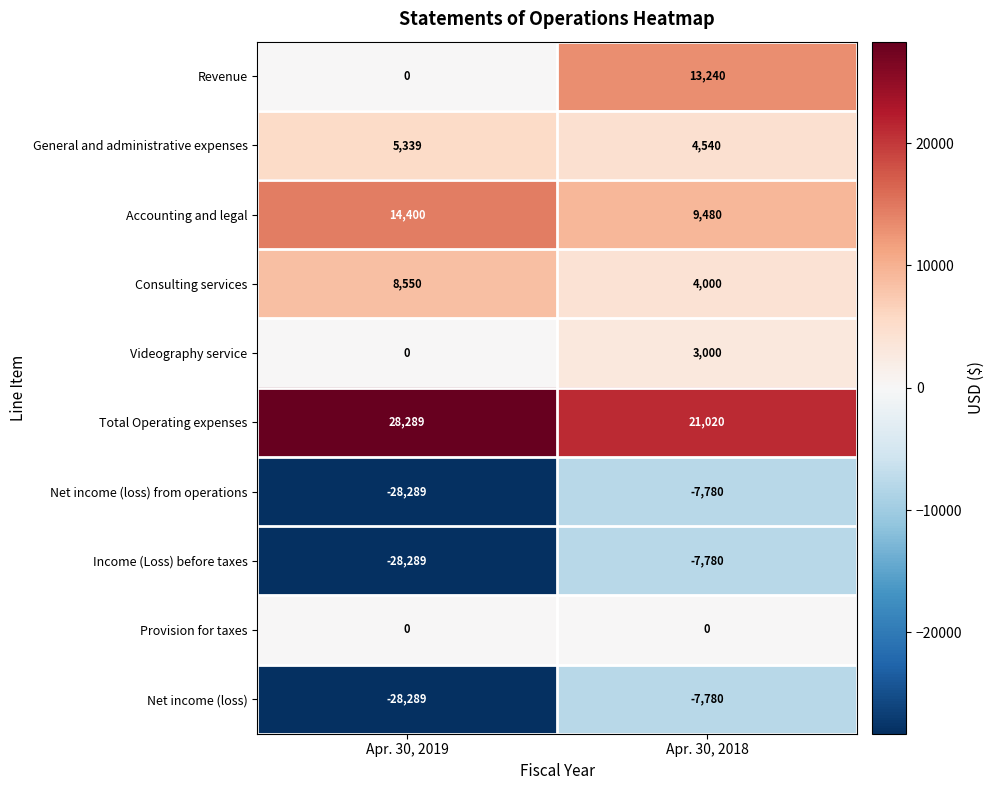

What is the average value of the Net income (loss) from operations series?

-18034